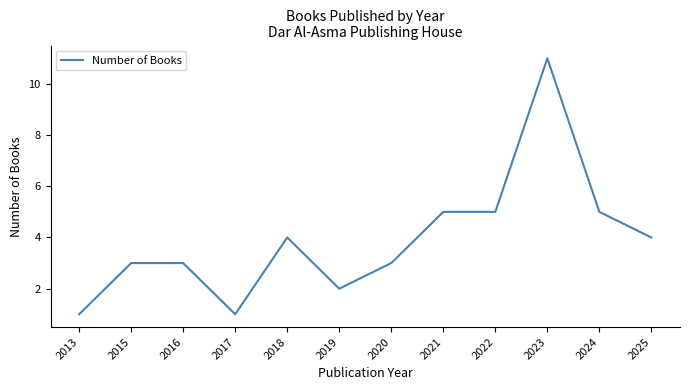

How many series are shown in this chart?

1